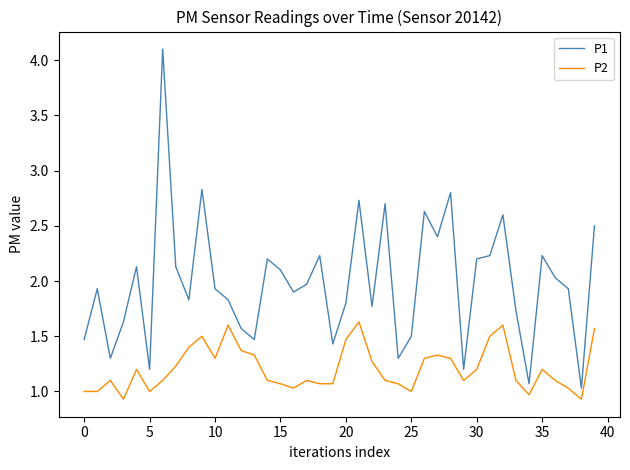

Which series has the largest total across all categories?

P1